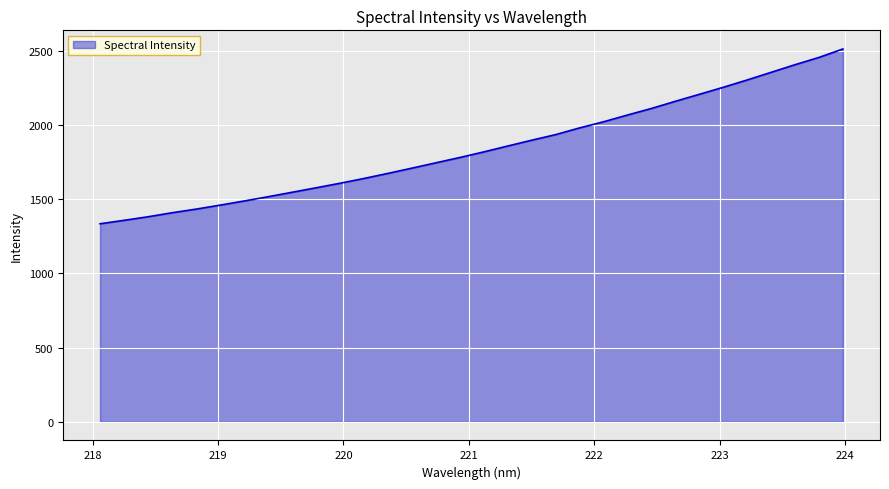

What is the smallest value displayed?

1334.3